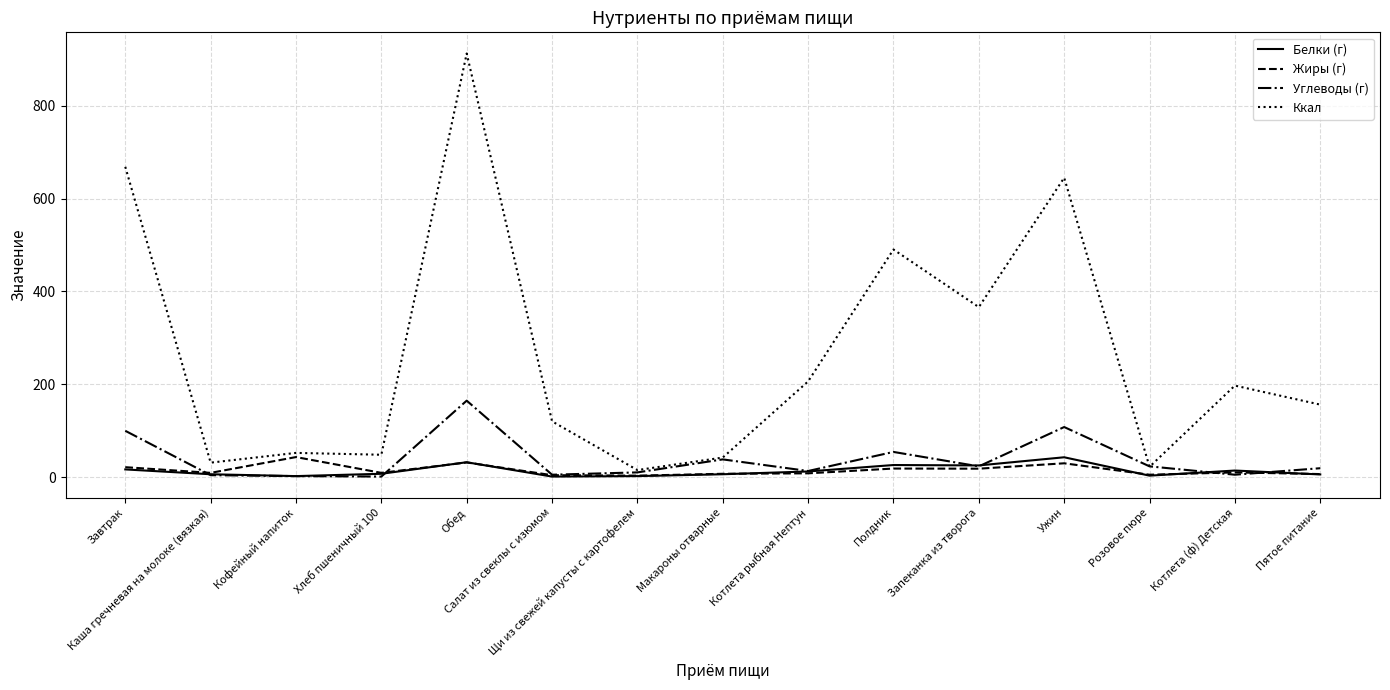

What is the greatest value displayed?

912.4